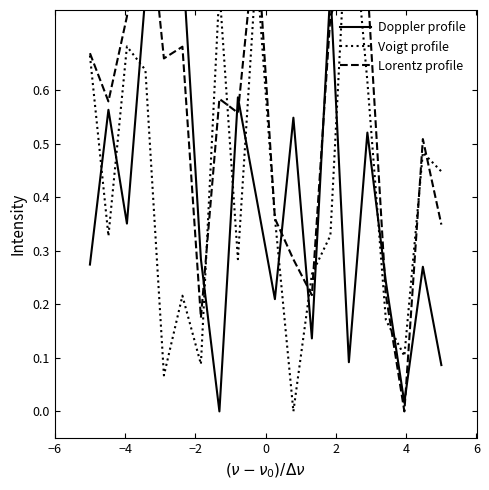

How many distinct data groups are displayed?

3